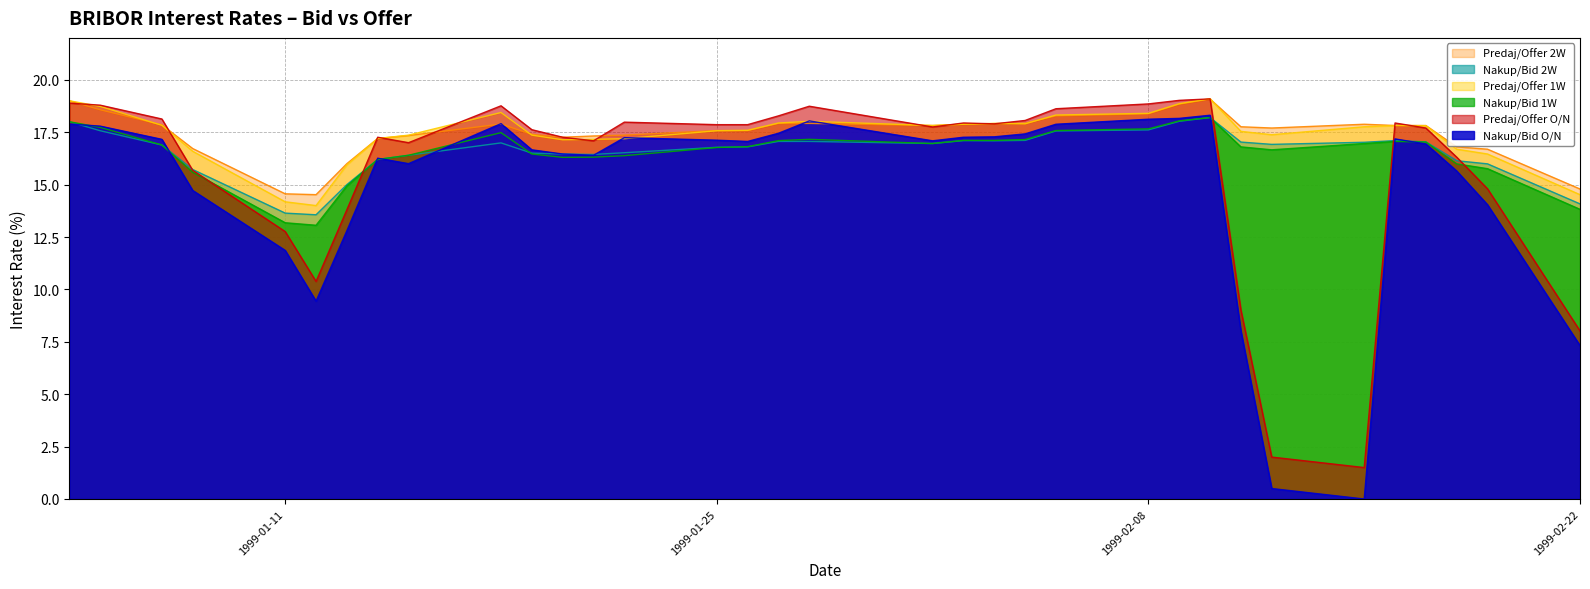

Which series changed the most between 1999-01-13 and 1999-01-27?

Nakup/Bid O/N